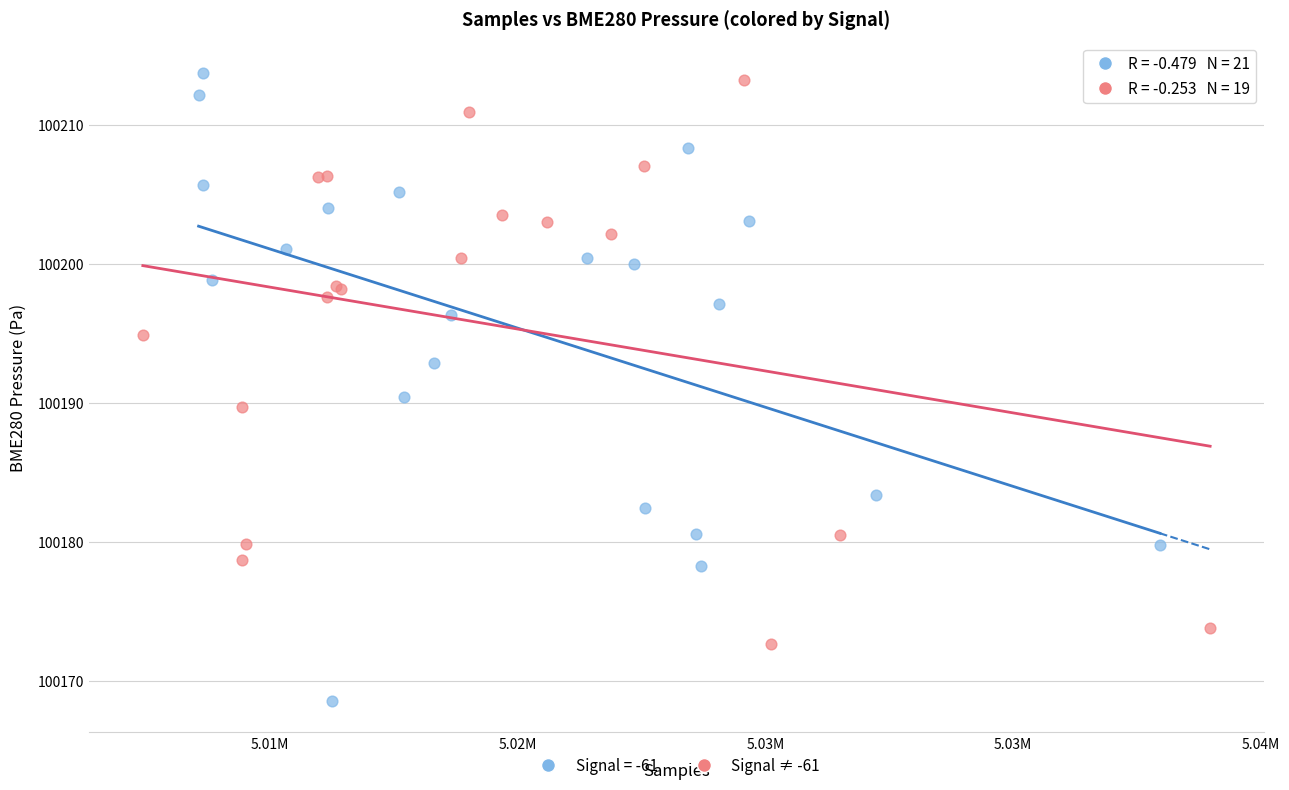

Which series contains the lowest Y value?

Signal = -61